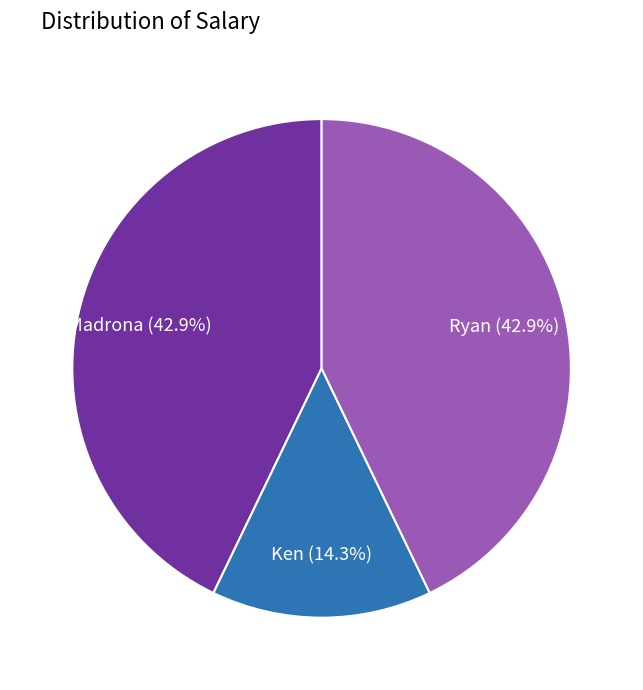

Is there any slice that represents more than half of the pie?

No